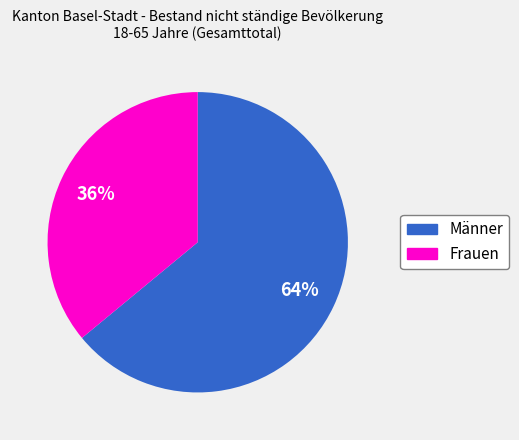

To the nearest percent, what is the difference between the Männer and Frauen slice percentages?

28%